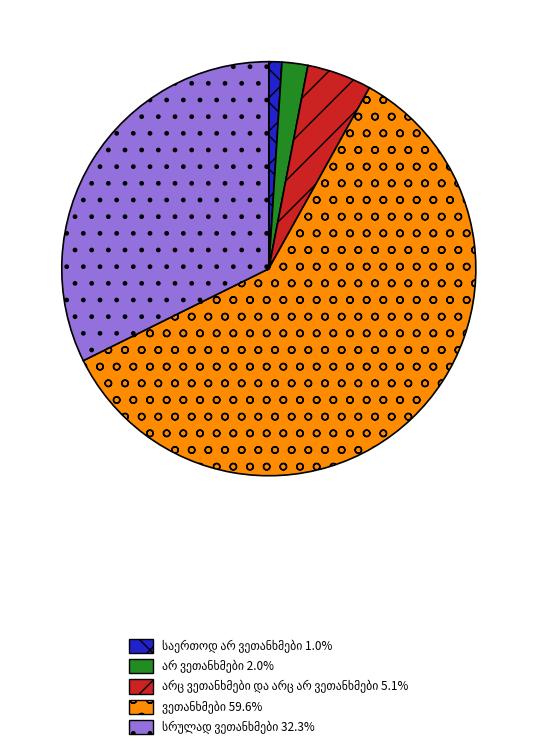

Is there a majority slice in this chart?

Yes